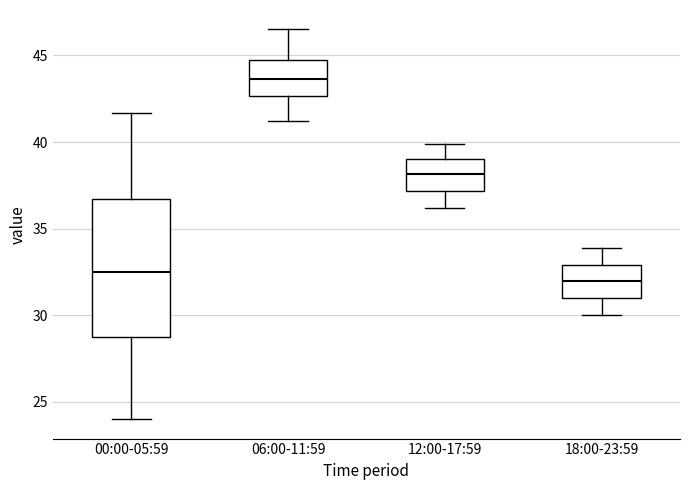

Reading left to right, read every box against the y-axis: the position of its median line, the range the box covers, and the ends of its whiskers. The values are not printed on the chart, so give them approximately, as read against the axis.

00:00-05:59: median 32.5, box 28.5 to 36.5, whiskers 24.0 to 41.5
06:00-11:59: median 43.5, box 42.5 to 44.5, whiskers 41.0 to 46.5
12:00-17:59: median 38.0, box 37.0 to 39.0, whiskers 36.0 to 40.0
18:00-23:59: median 32.0, box 31.0 to 33.0, whiskers 30.0 to 34.0